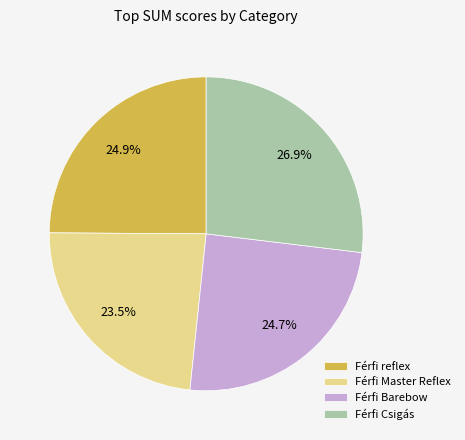

What portion of the pie excludes Férfi Csigás?

73.1%